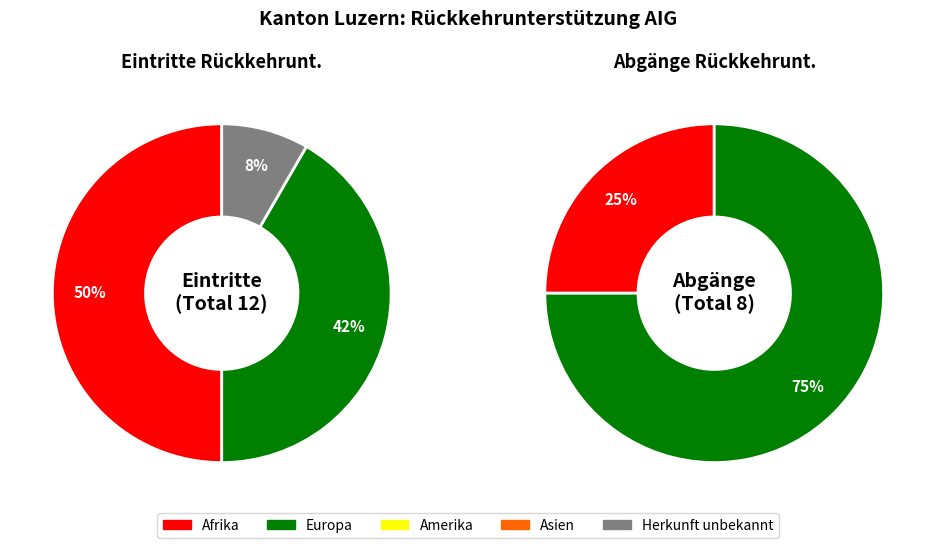

The Europa slice represents 66% of the pie. True or false?

False